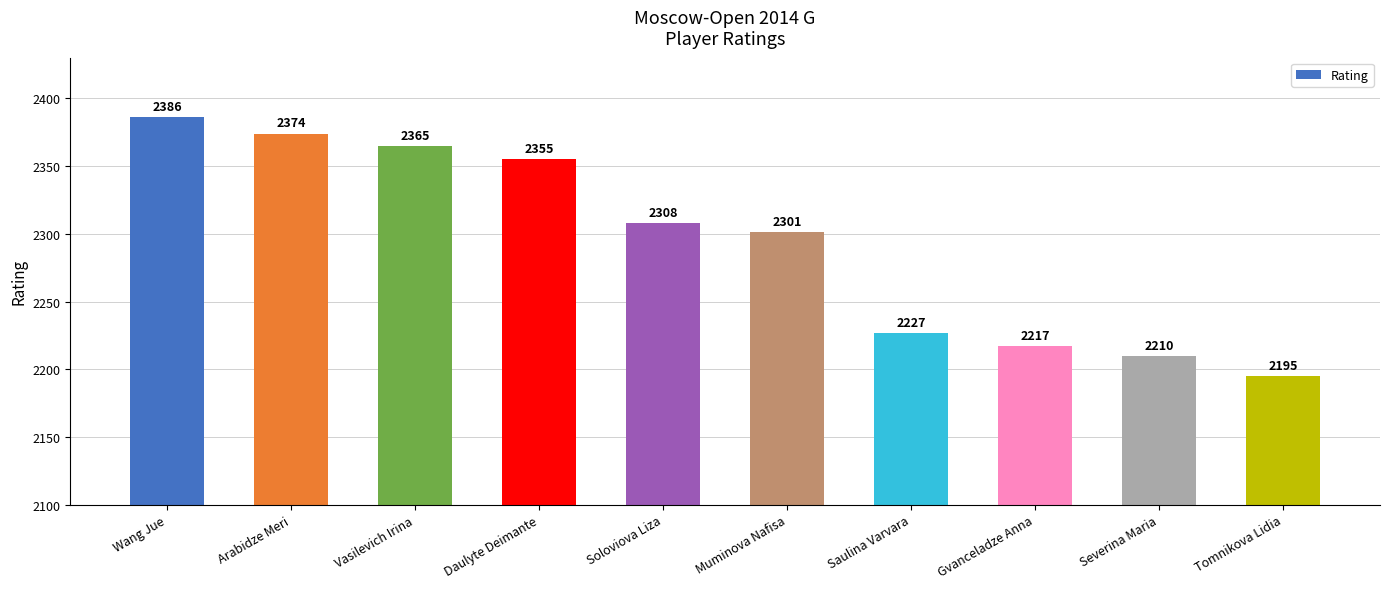

What position from the left is Gvanceladze Anna?

8